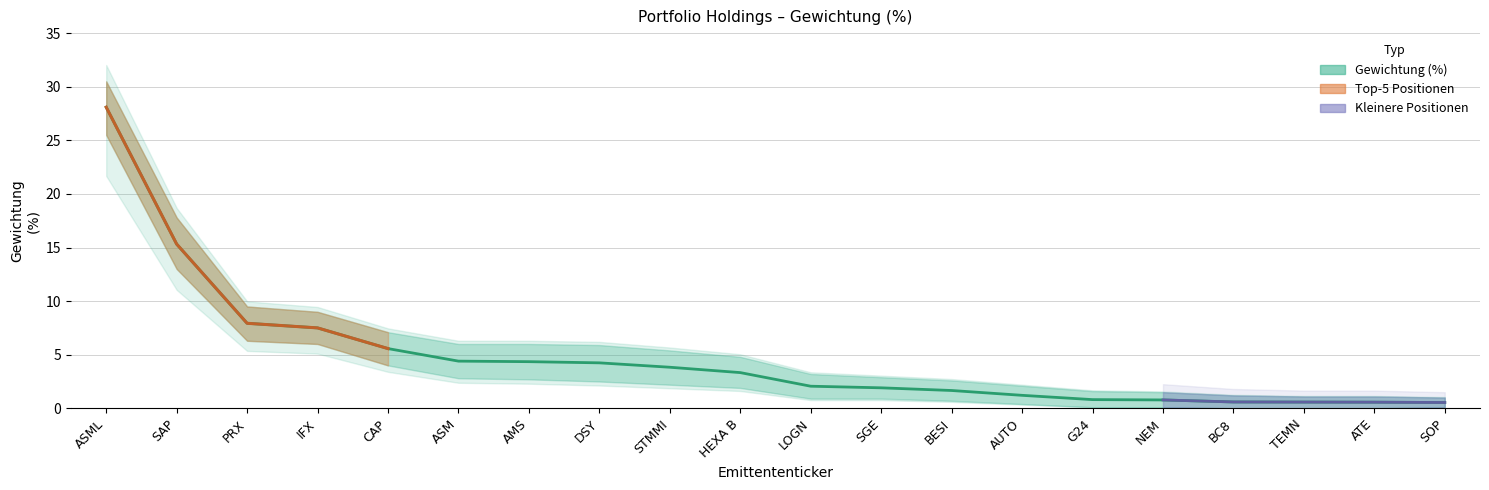

True or false: lower_band and Gewichtung (%) intersect in this chart.

False